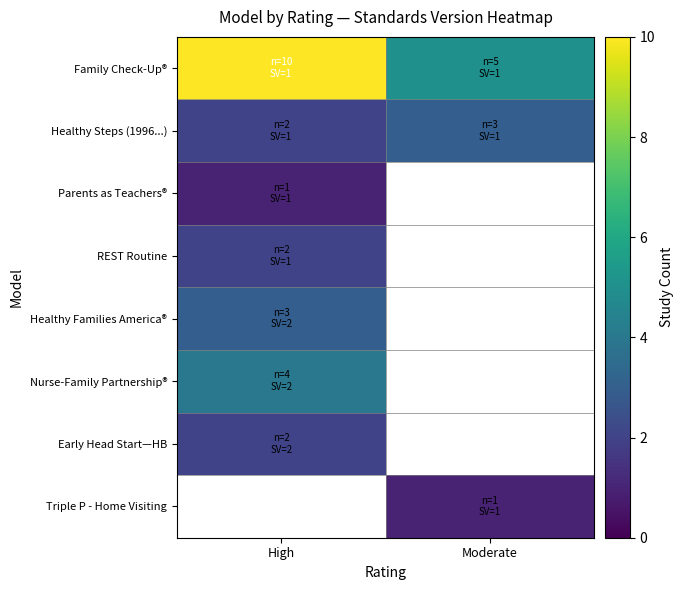

At how many categories does at least one series exceed 1?

2